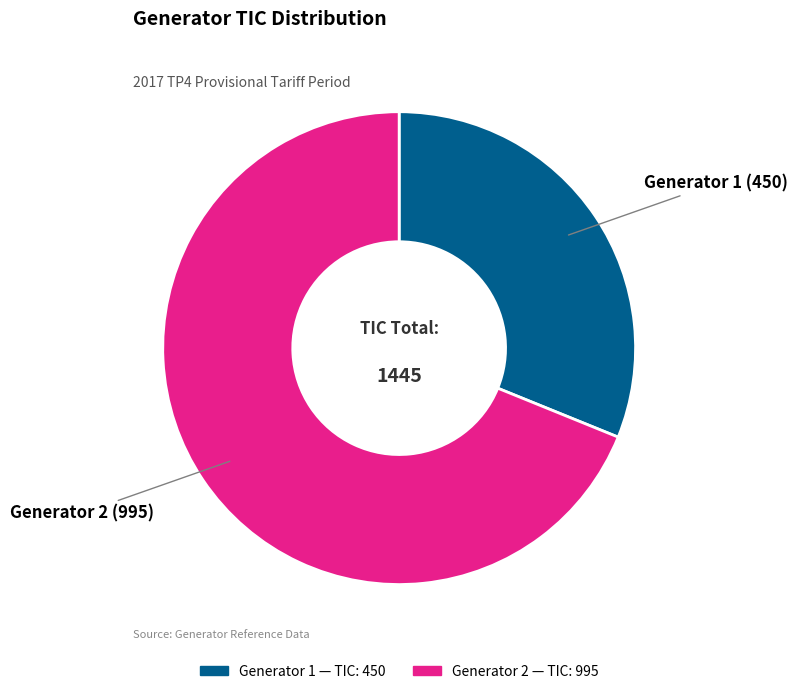

Is the sum of Generator 2 and Generator 1 greater than half?

Yes